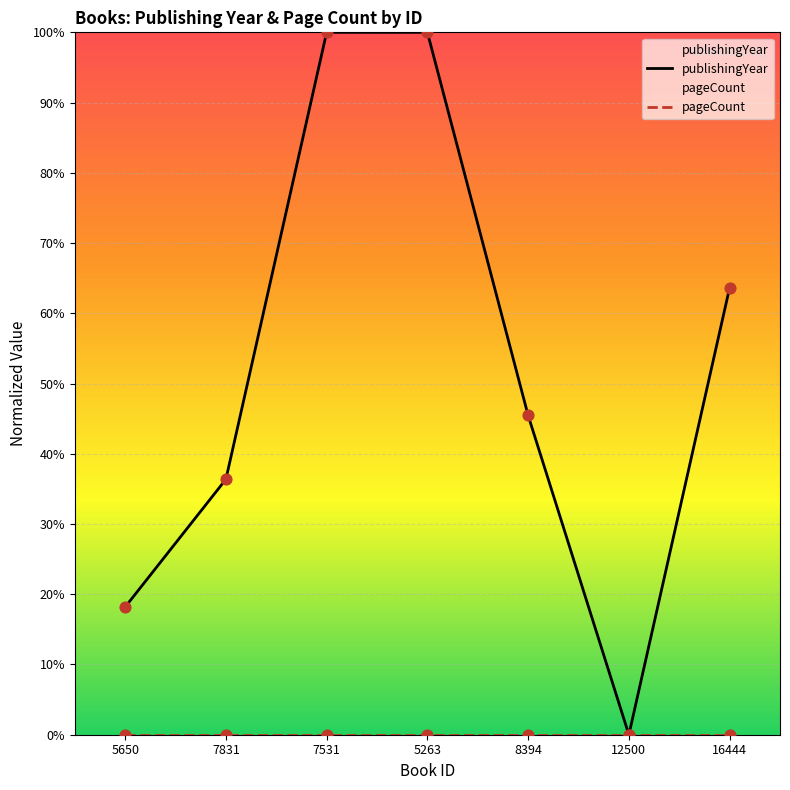

At how many categories does at least one series exceed 24?

5